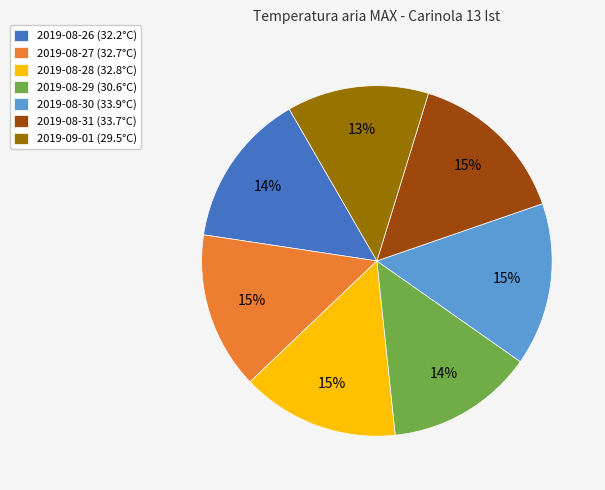

How many slices are in this pie chart?

7